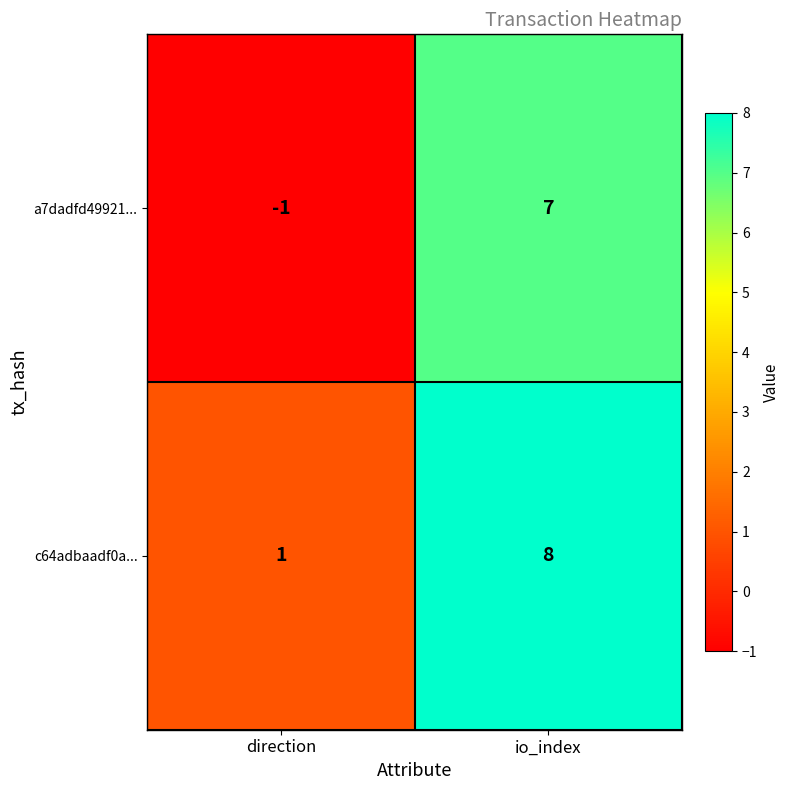

At which category is the sum across all series the highest?

io_index